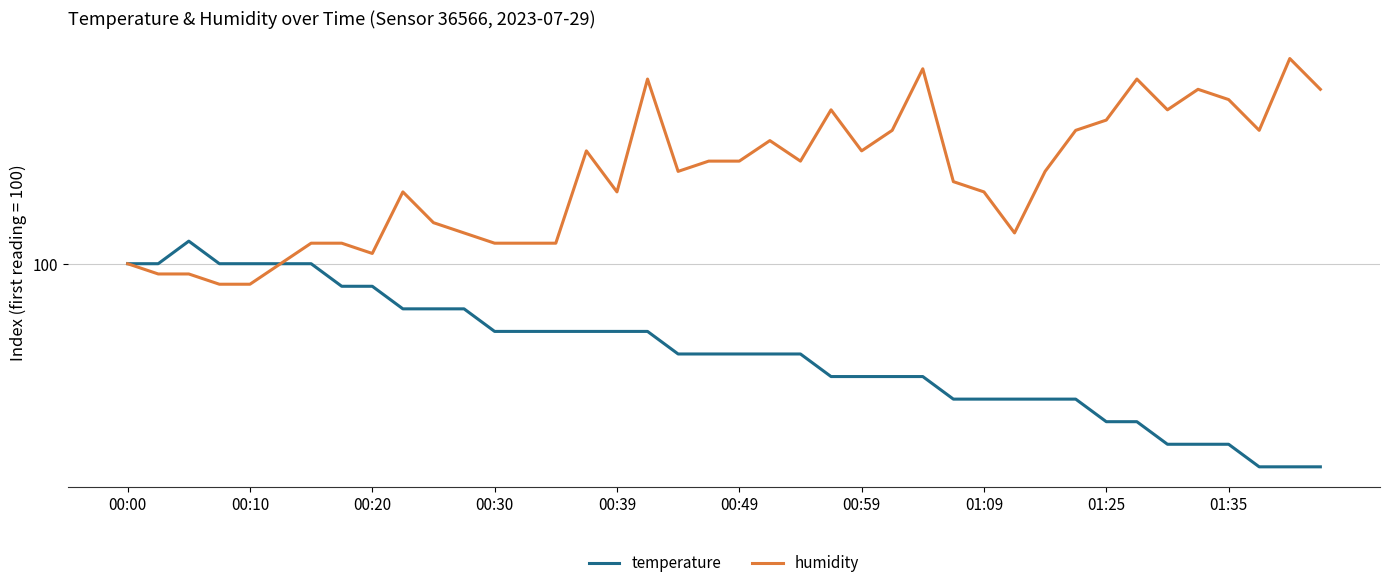

In humidity, how many points are higher than both neighbors (excluding endpoints)?

9